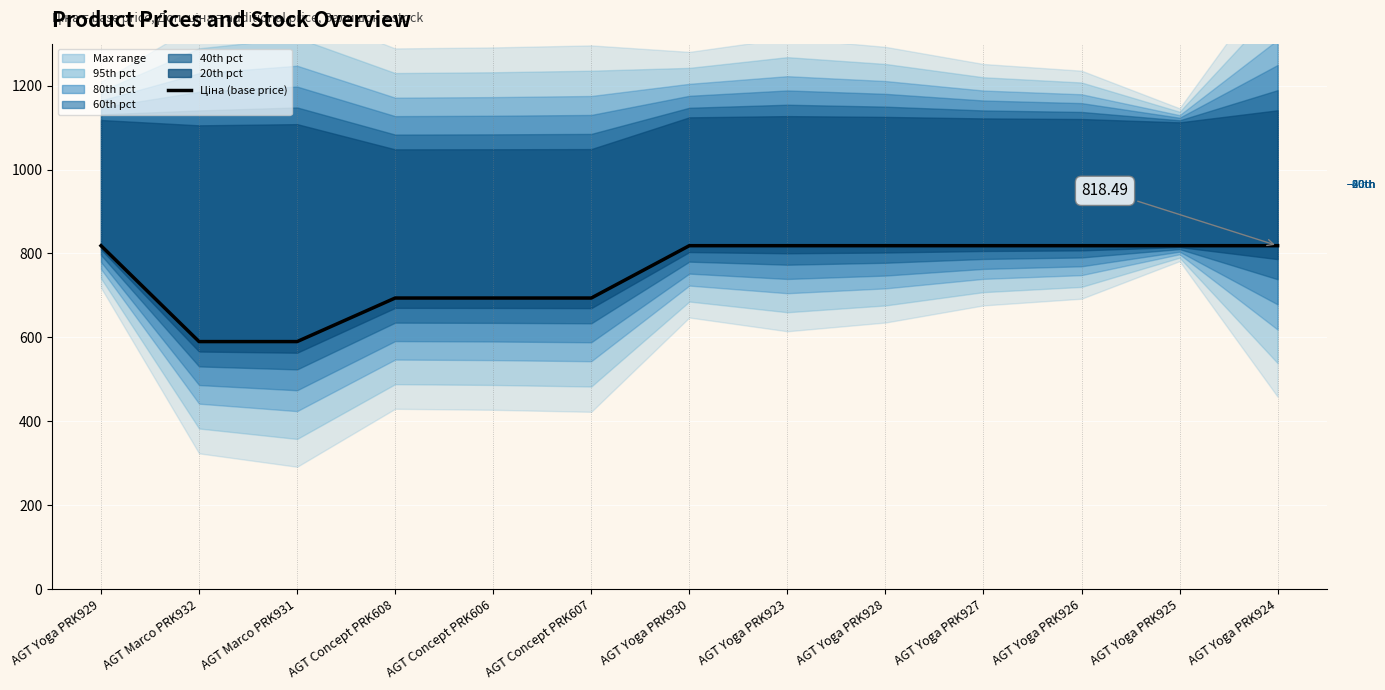

What is the greatest value displayed?

818.5